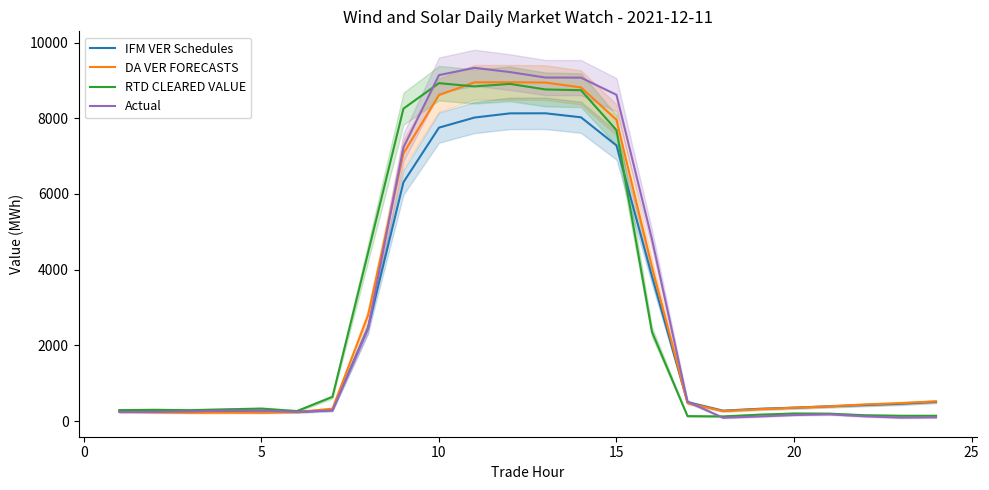

Which series has the widest spread of values?

Actual